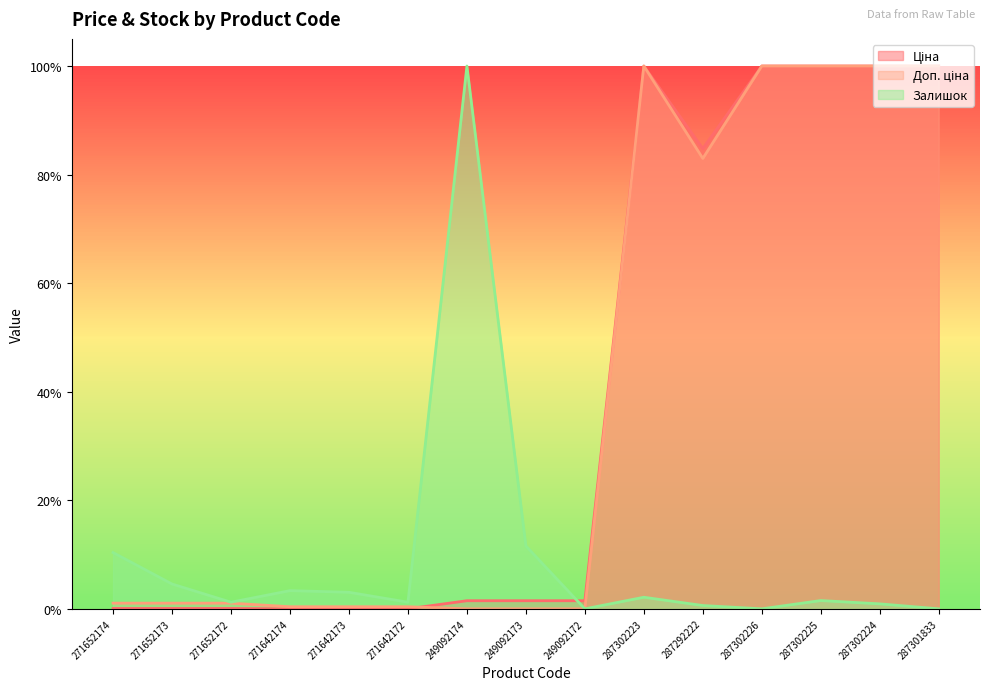

True or false: Доп. ціна has a value of 1.0 at 287302225.

True